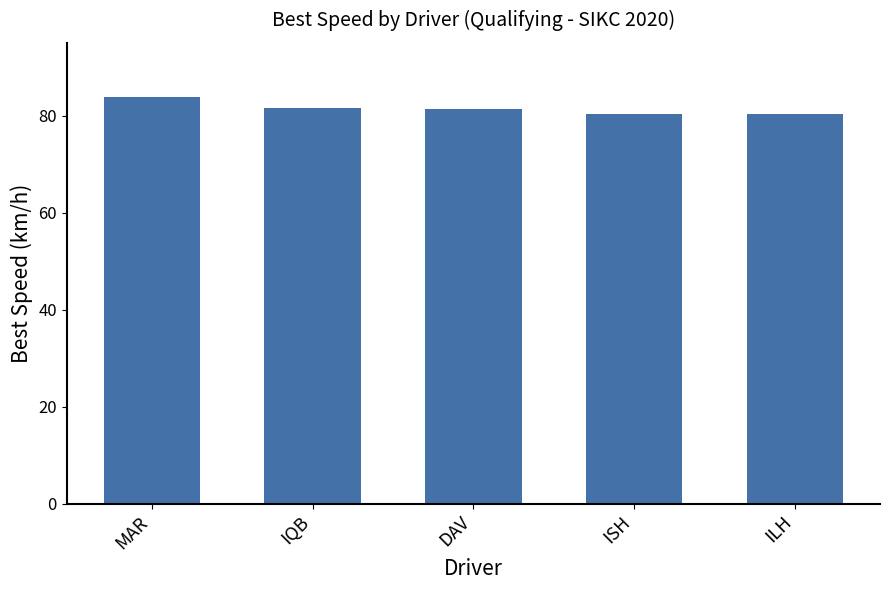

Approximately how many times larger is the value at IQB compared to DAV?

1.0